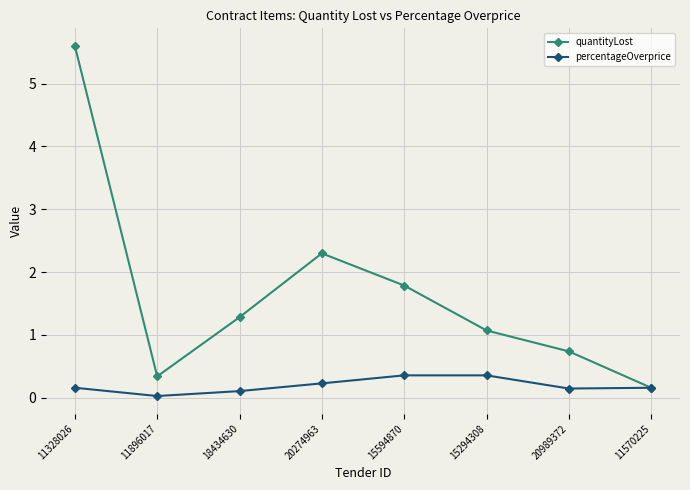

What position from the right is 11896017?

7